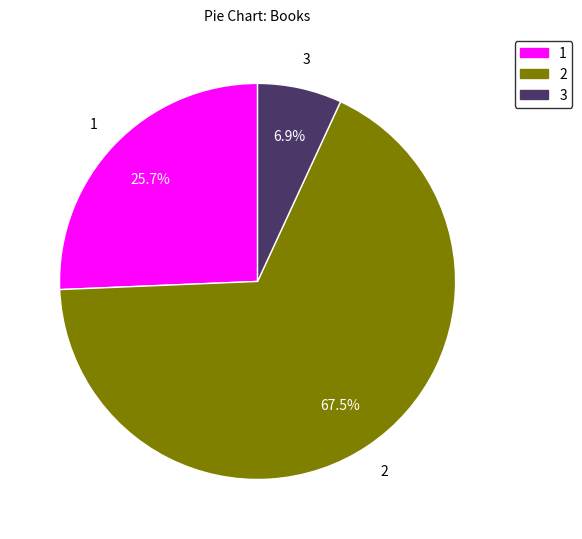

Is there a majority slice in this chart?

Yes